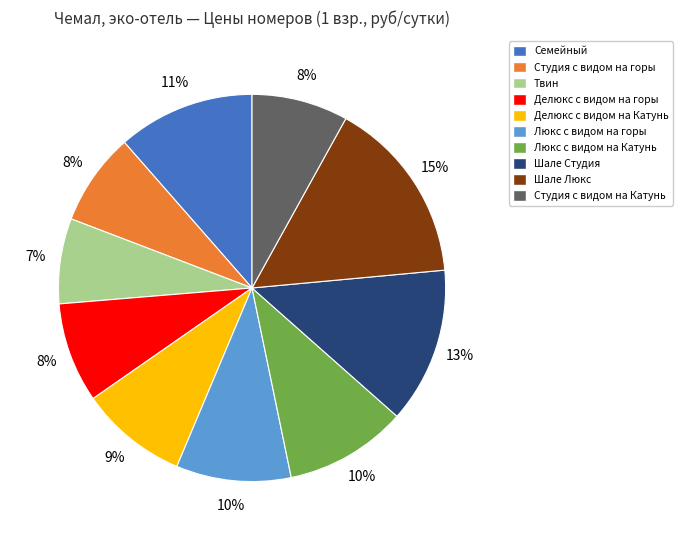

How many slices are in this pie chart?

10